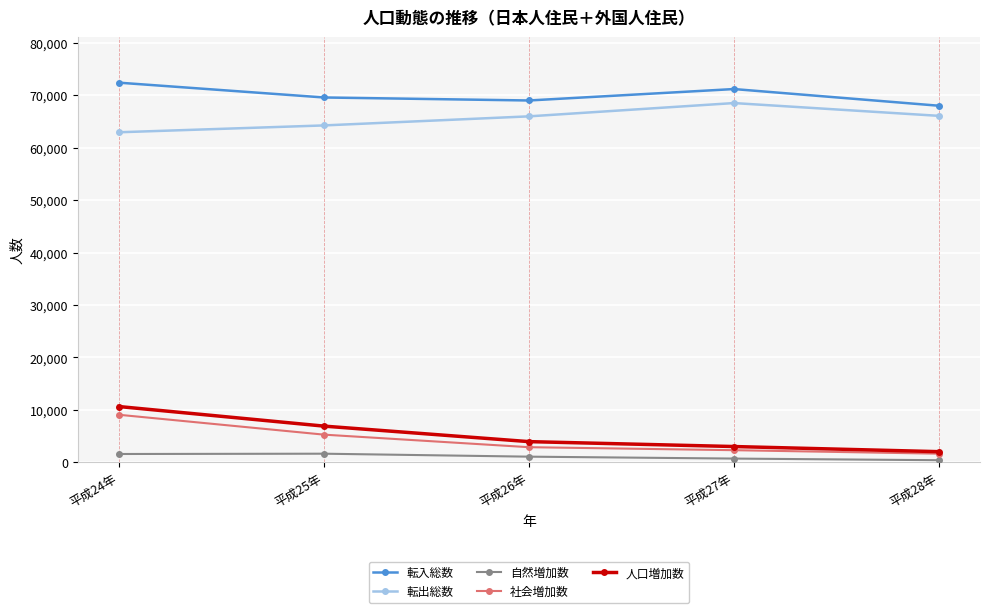

How many distinct data groups are displayed?

5